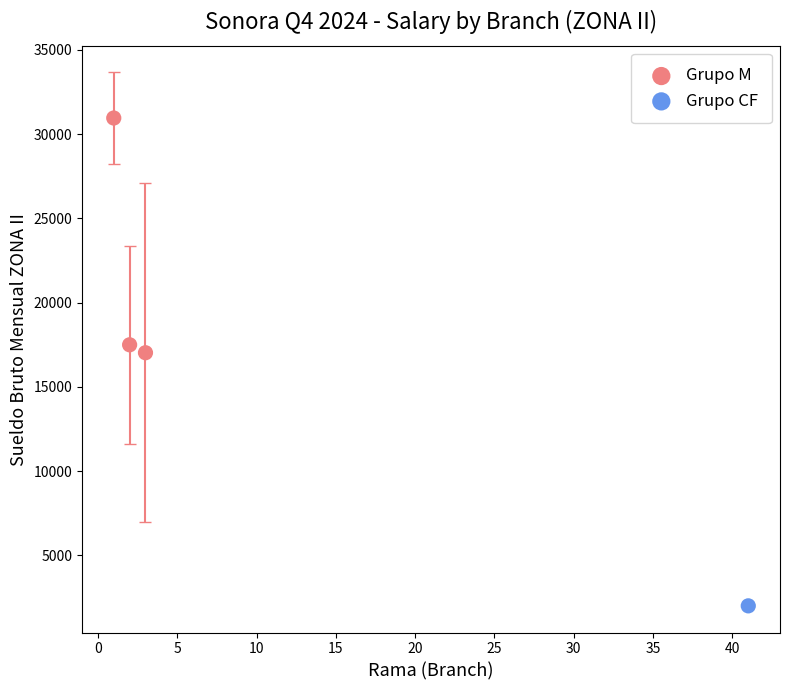

What are all the series names shown in the legend?

Grupo M, Grupo CF